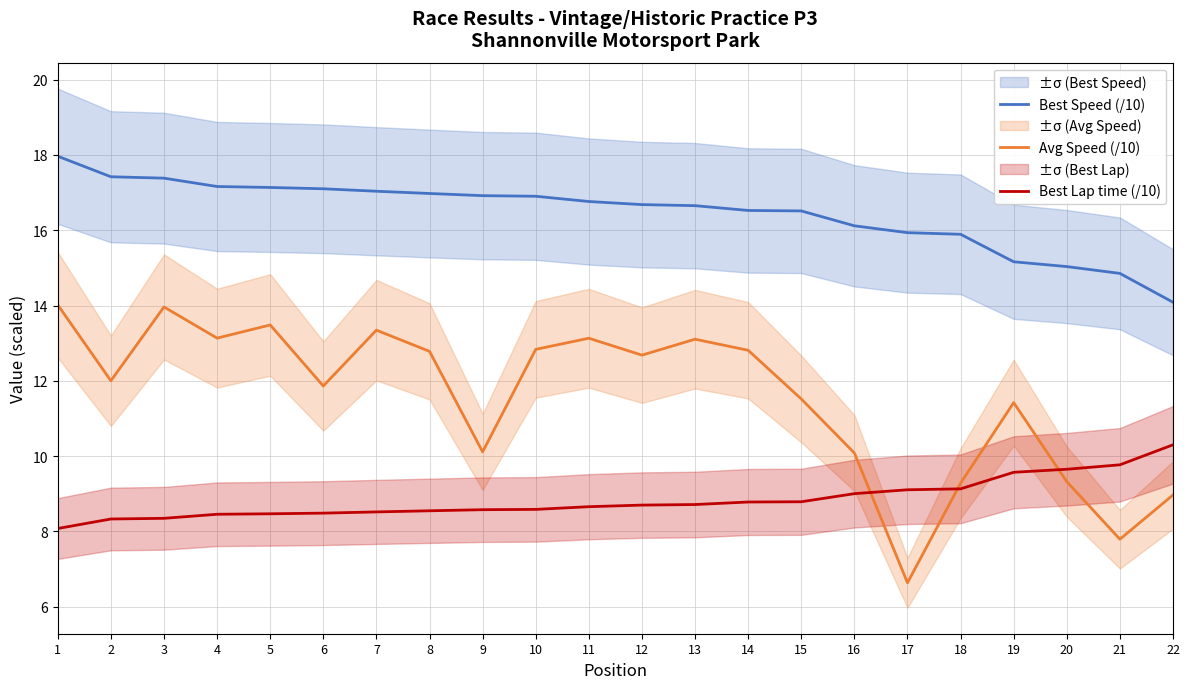

Is the value of Avg Speed (/10) at 9 greater than the value of Best Speed (/10) at 2?

No